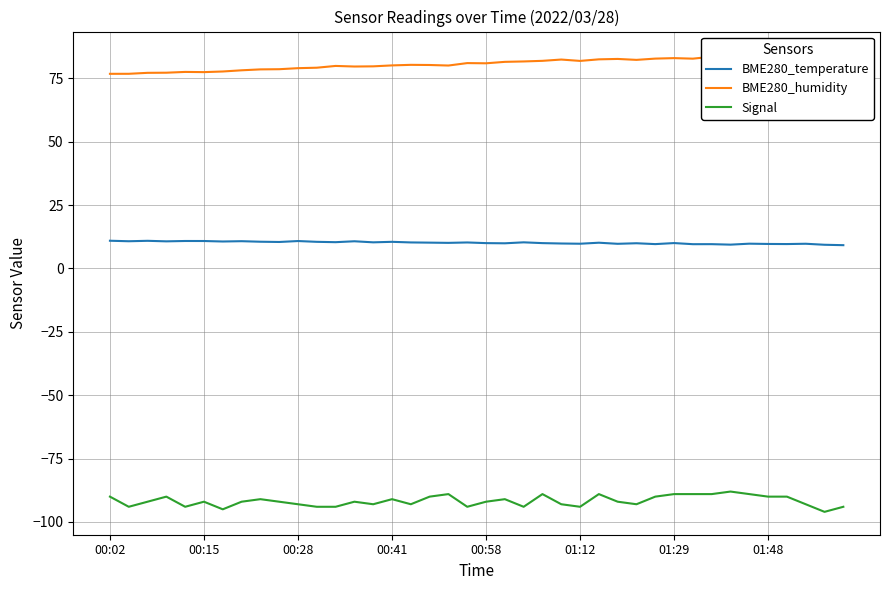

What is the difference between the maximum and minimum values in the Signal series?

8.0